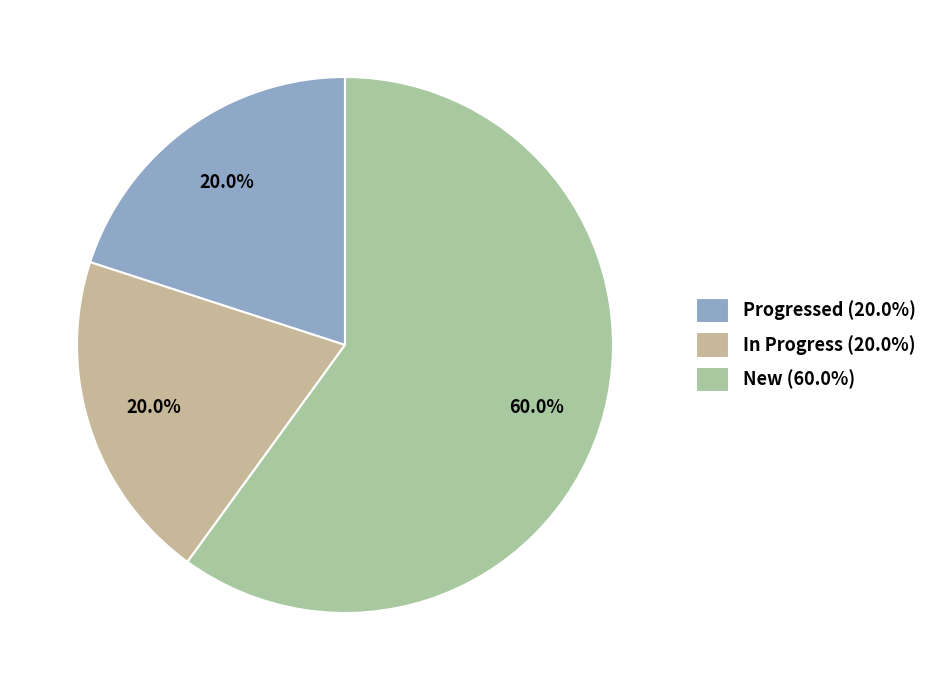

To the nearest percent, what is the average slice percentage?

33%